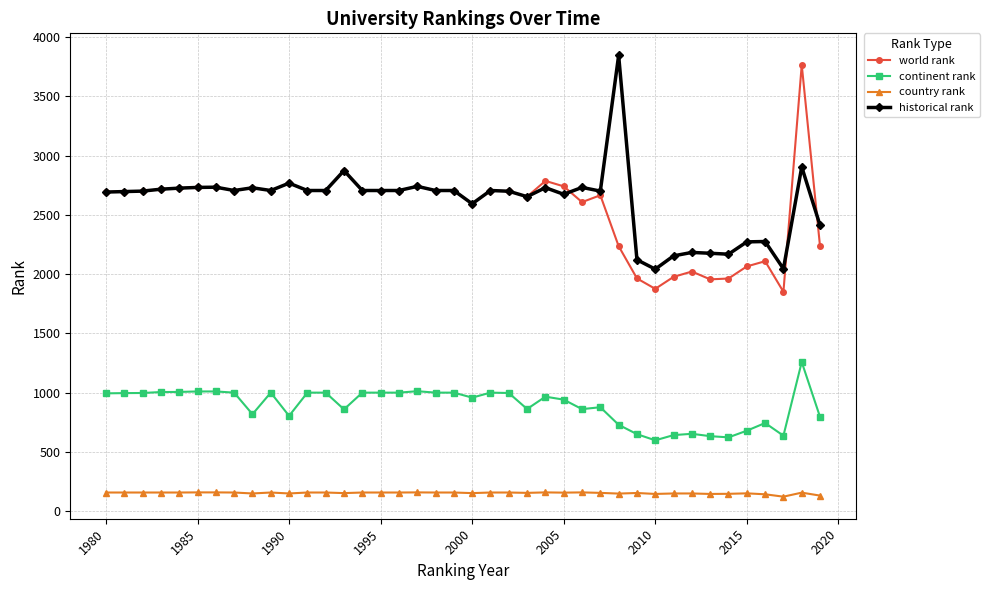

At how many categories does at least one series exceed 3719?

2